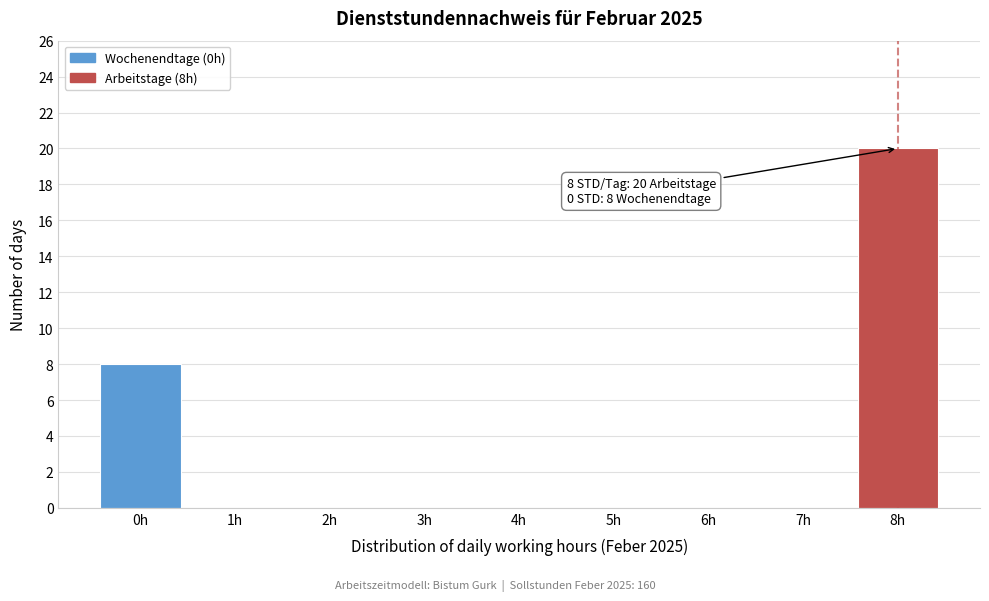

Reading left to right, what are all the values shown in this chart?

0h=8	1h=0	2h=0	3h=0	4h=0	5h=0	6h=0	7h=0	8h=20